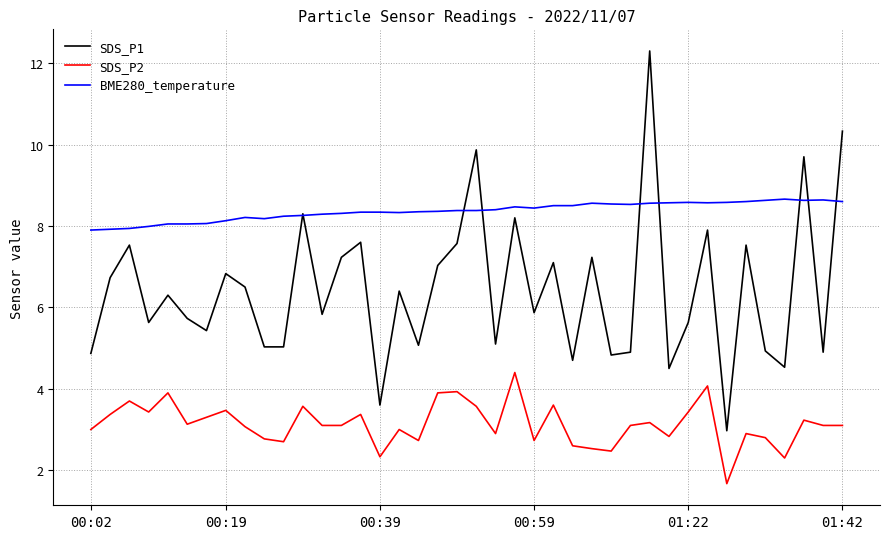

True or false: BME280_temperature has more than 0 points higher than both neighbors.

True